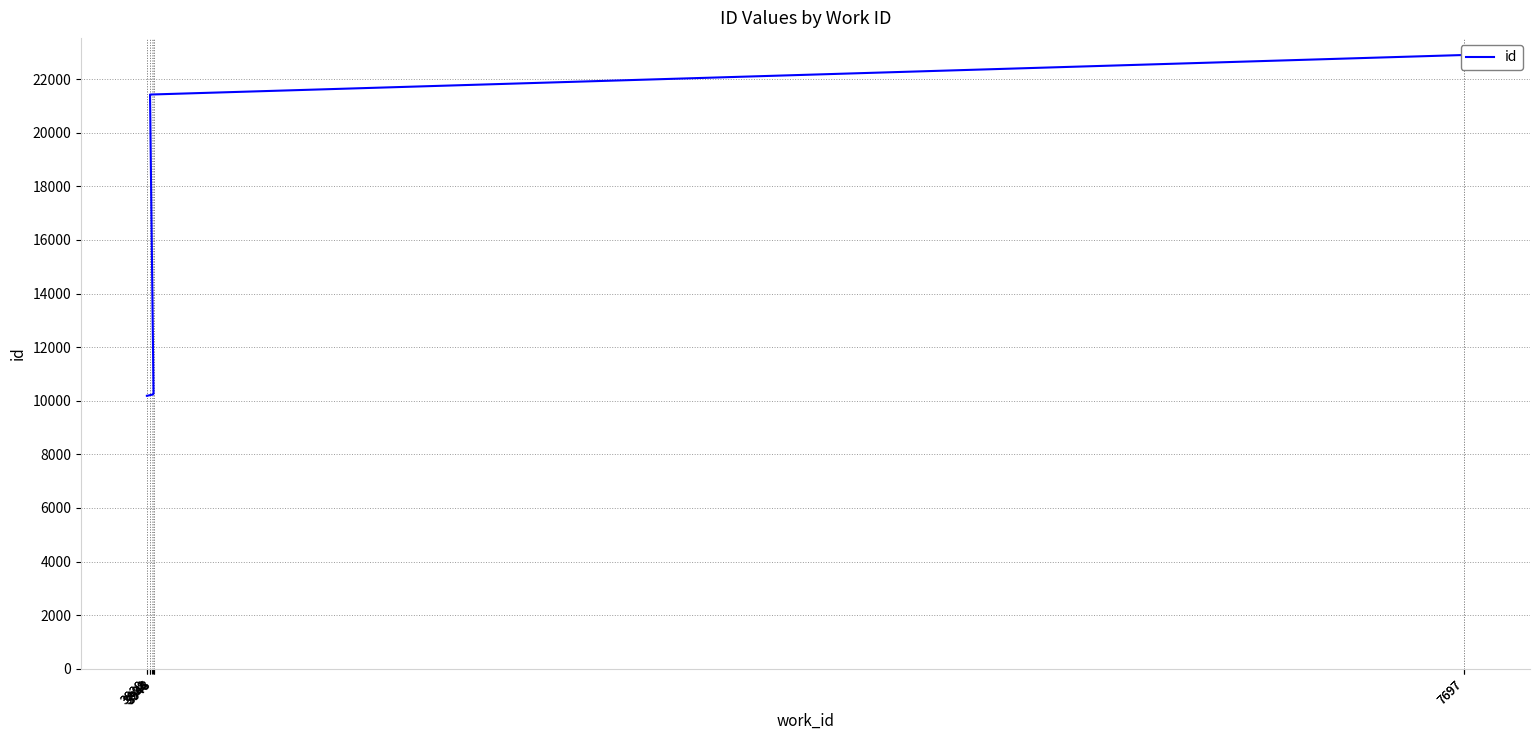

What is the difference between the maximum and second lowest values?

12715